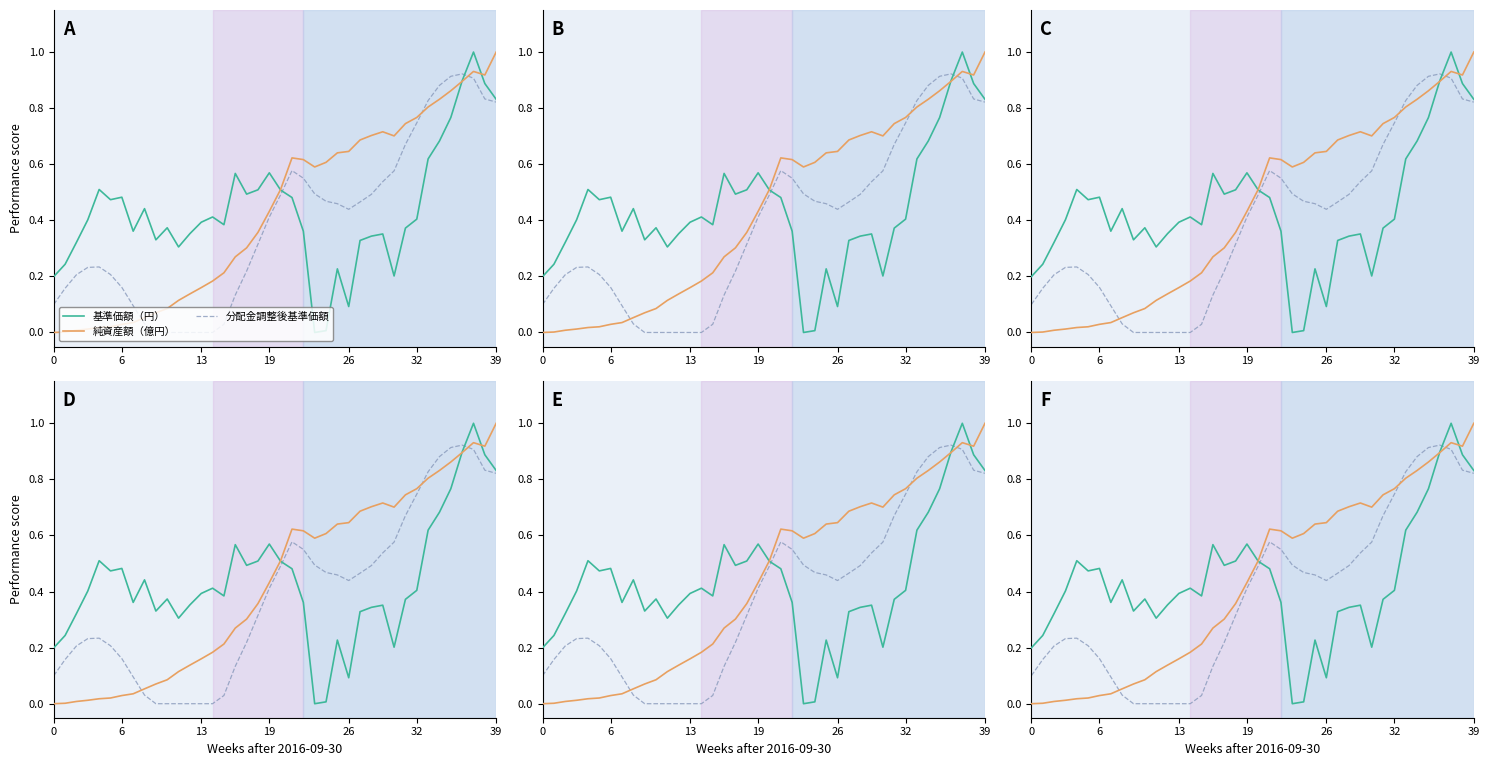

What is the sum of all 基準価額（円） values?

17.5